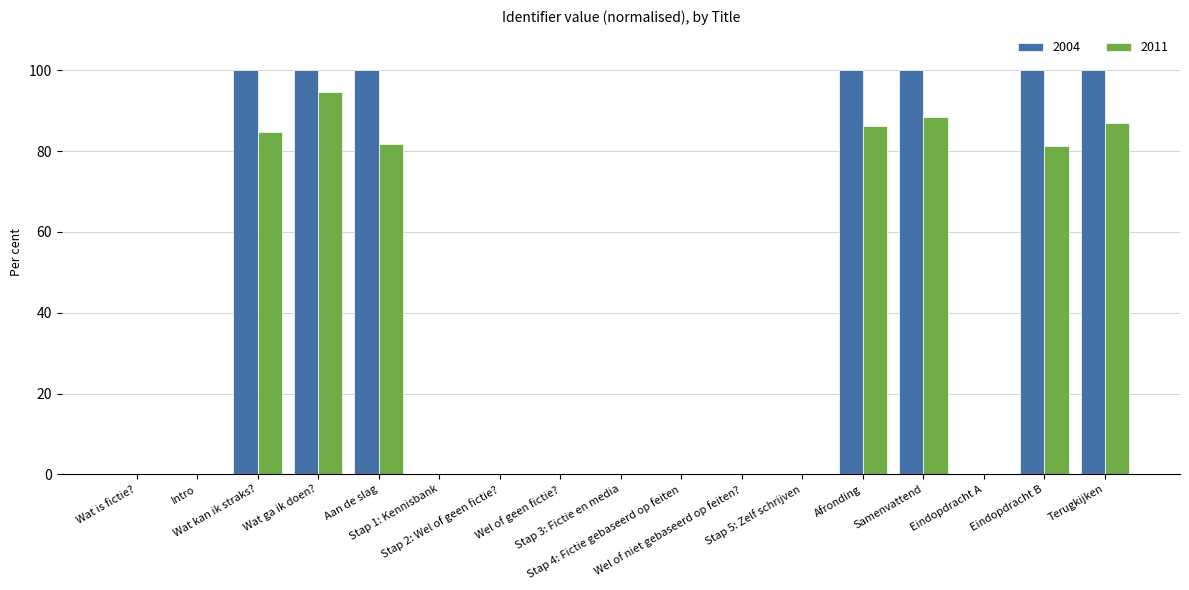

Which label corresponds to the smallest value in the chart?

Wat is fictie?